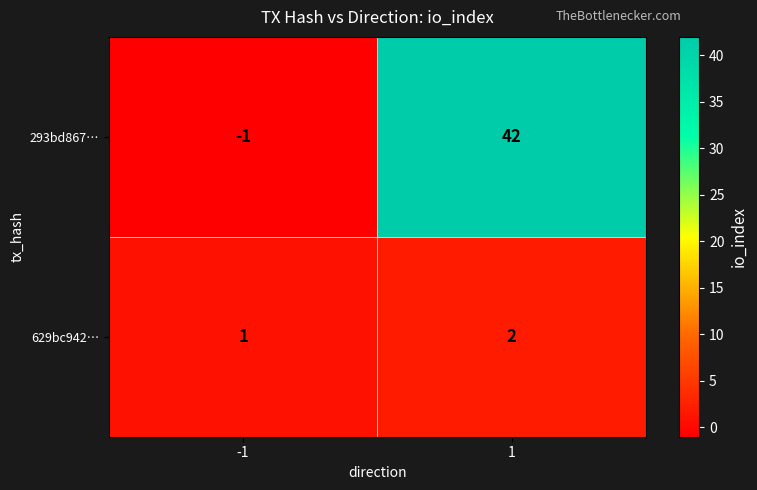

Rank the series by their average value, from highest to lowest.

293bd867…, 629bc942…